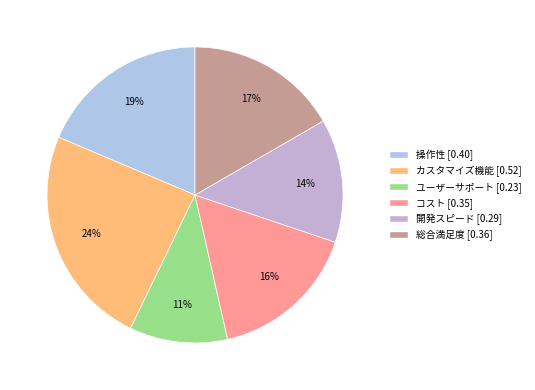

What is the change in value from 操作性 to 開発スピード?

-0.1